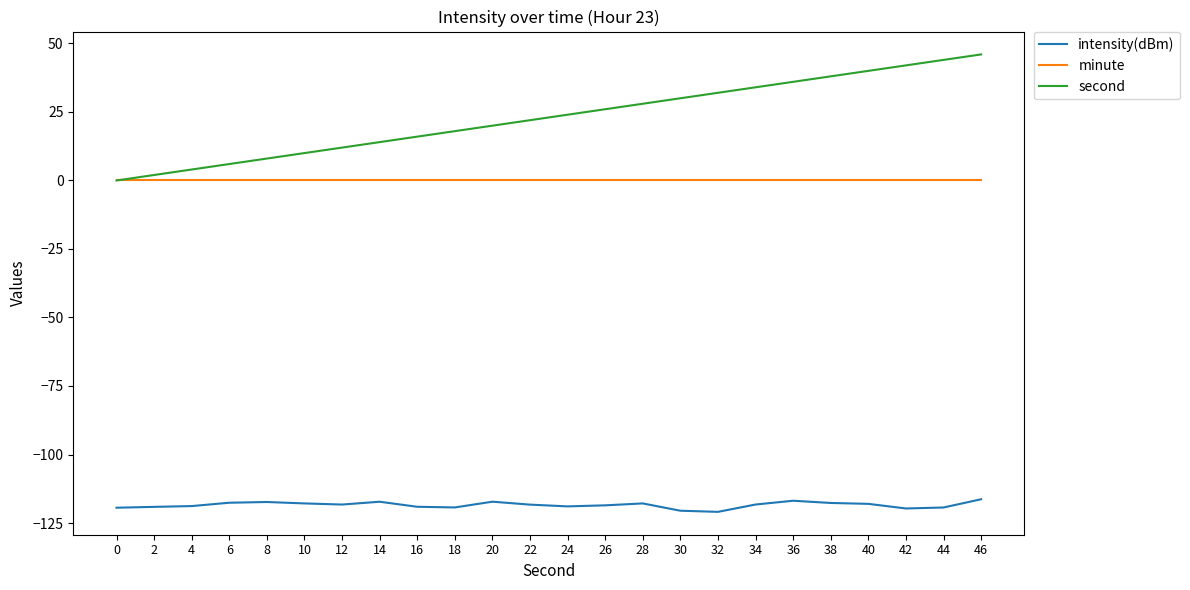

What is the sum of all second values?

552.0